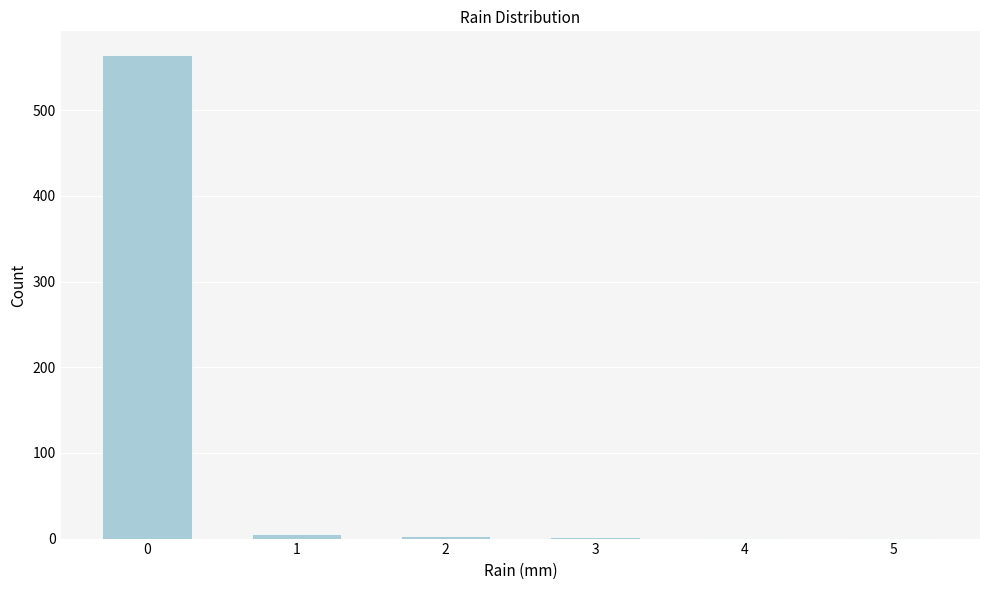

How tall is the bar that spans -0.5 to 0.5 on the x-axis? The values are not printed on the chart, so give them approximately, as read against the axis.

560